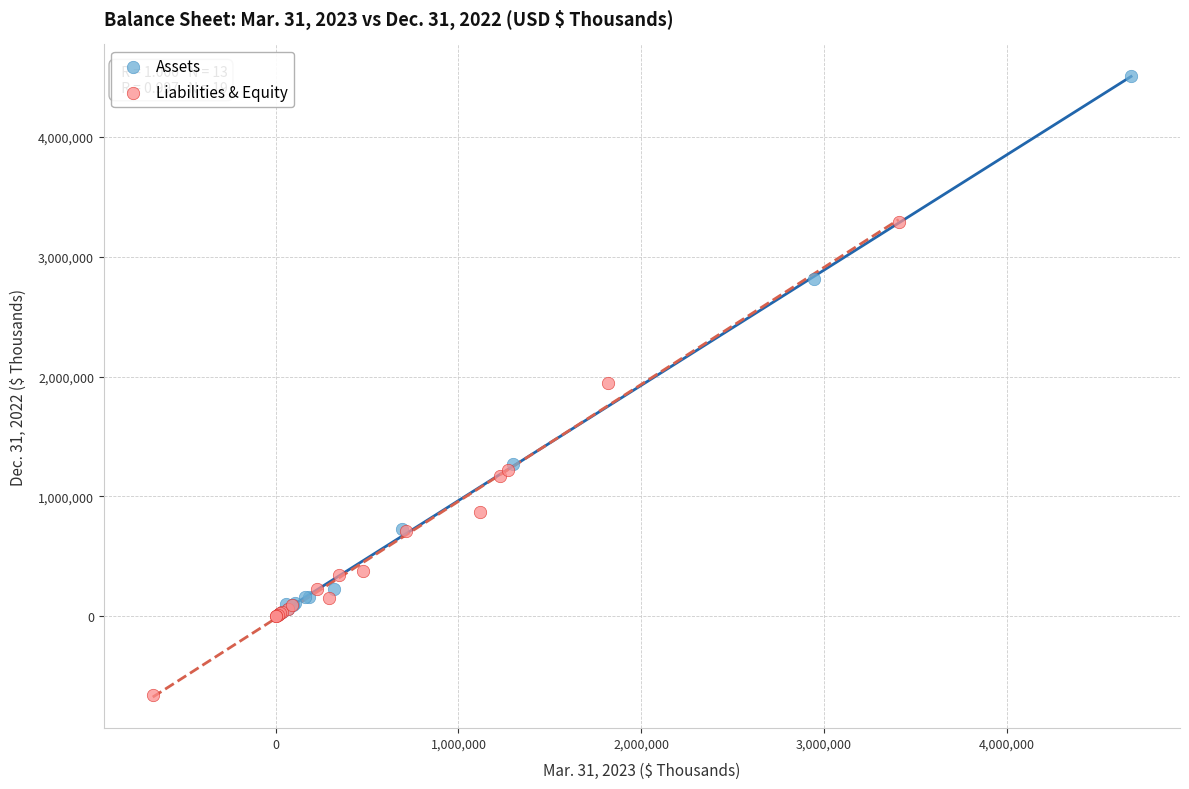

Which series has the widest spread of Y values?

Assets